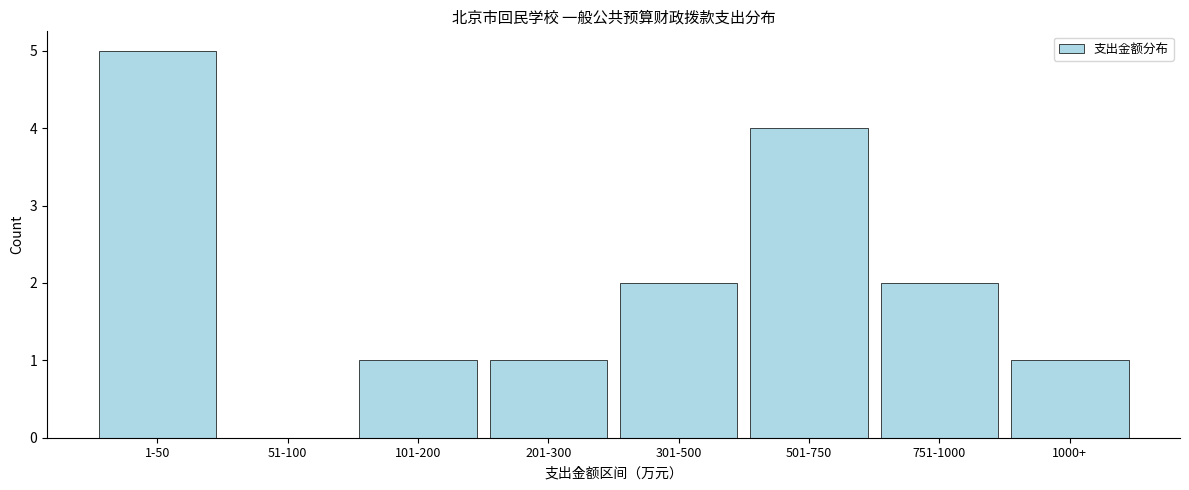

Reading left to right, what are all the values shown in this chart?

1-50=5	51-100=0	101-200=1	201-300=1	301-500=2	501-750=4	751-1000=2	1000+=1